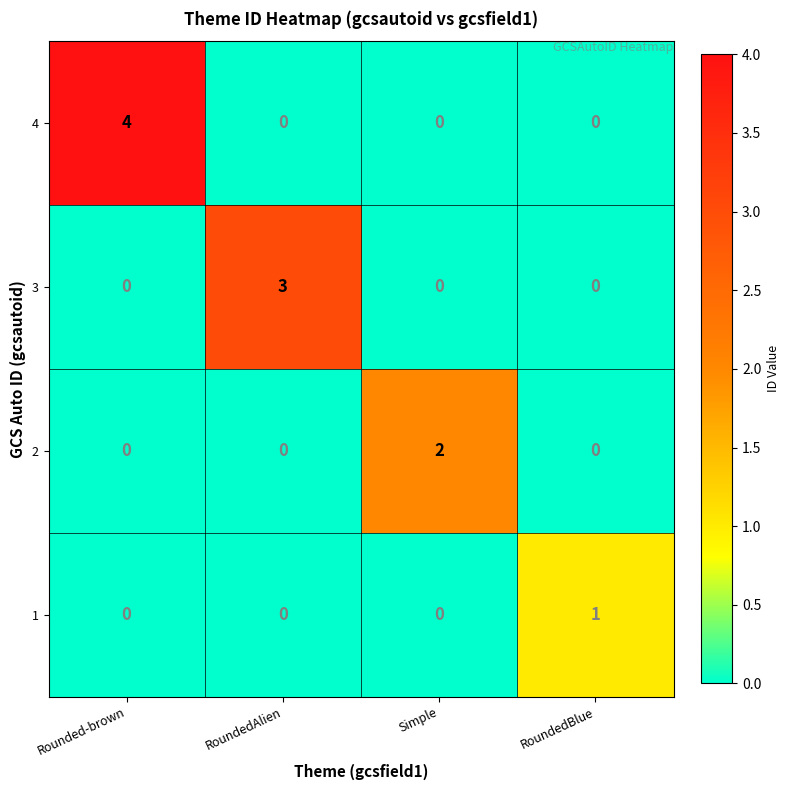

Reading right to left, what are all the values shown in this chart?

4: 0	0	0	4
3: 0	0	3	0
2: 0	2	0	0
1: 1	0	0	0